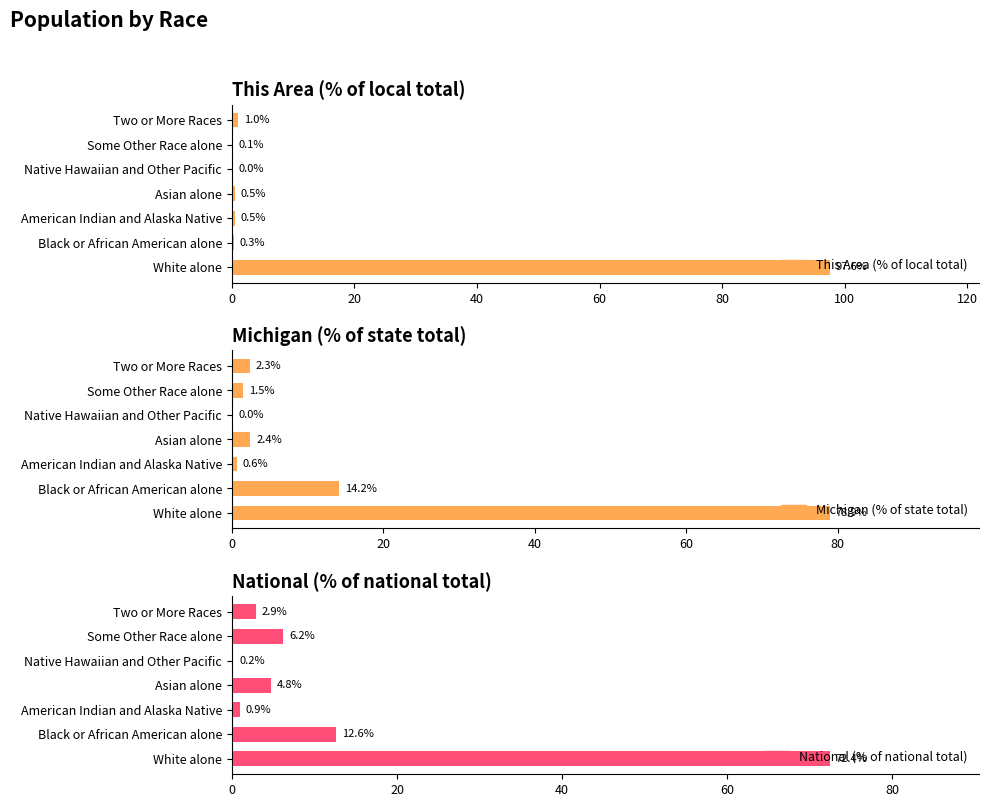

Does the chart contain any negative values?

No